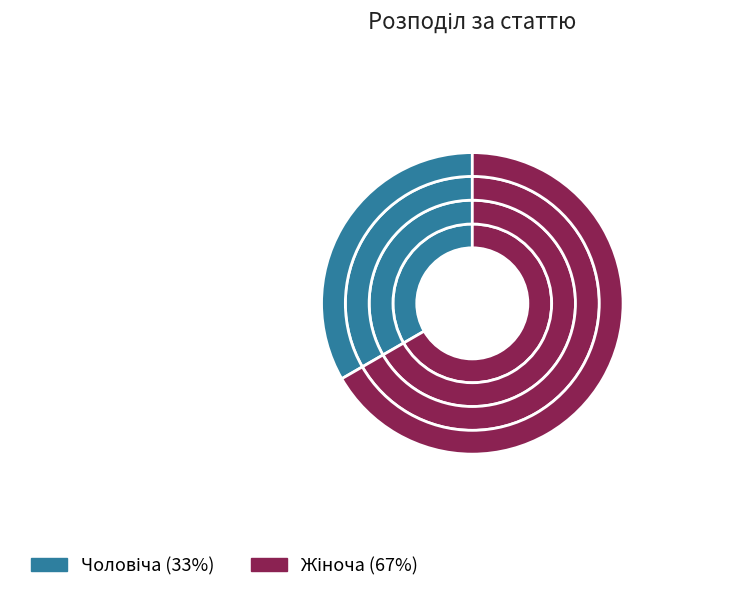

Which slice is the smallest?

Чоловіча